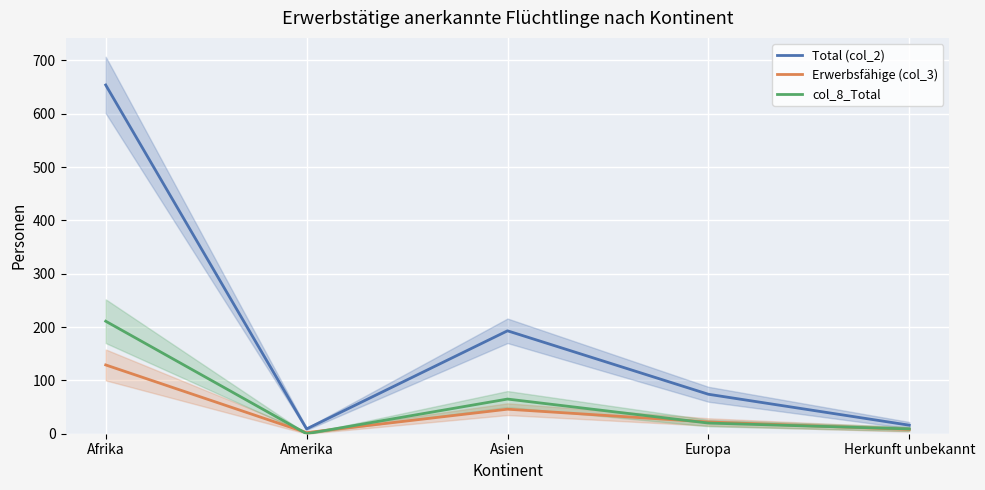

What is the maximum value for Erwerbsfähige (col_3)?

129